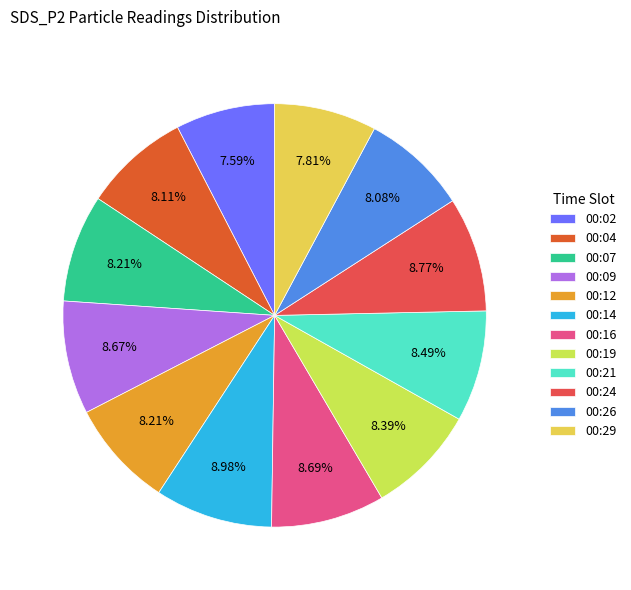

Does 00:19 account for over 50% of the chart?

No